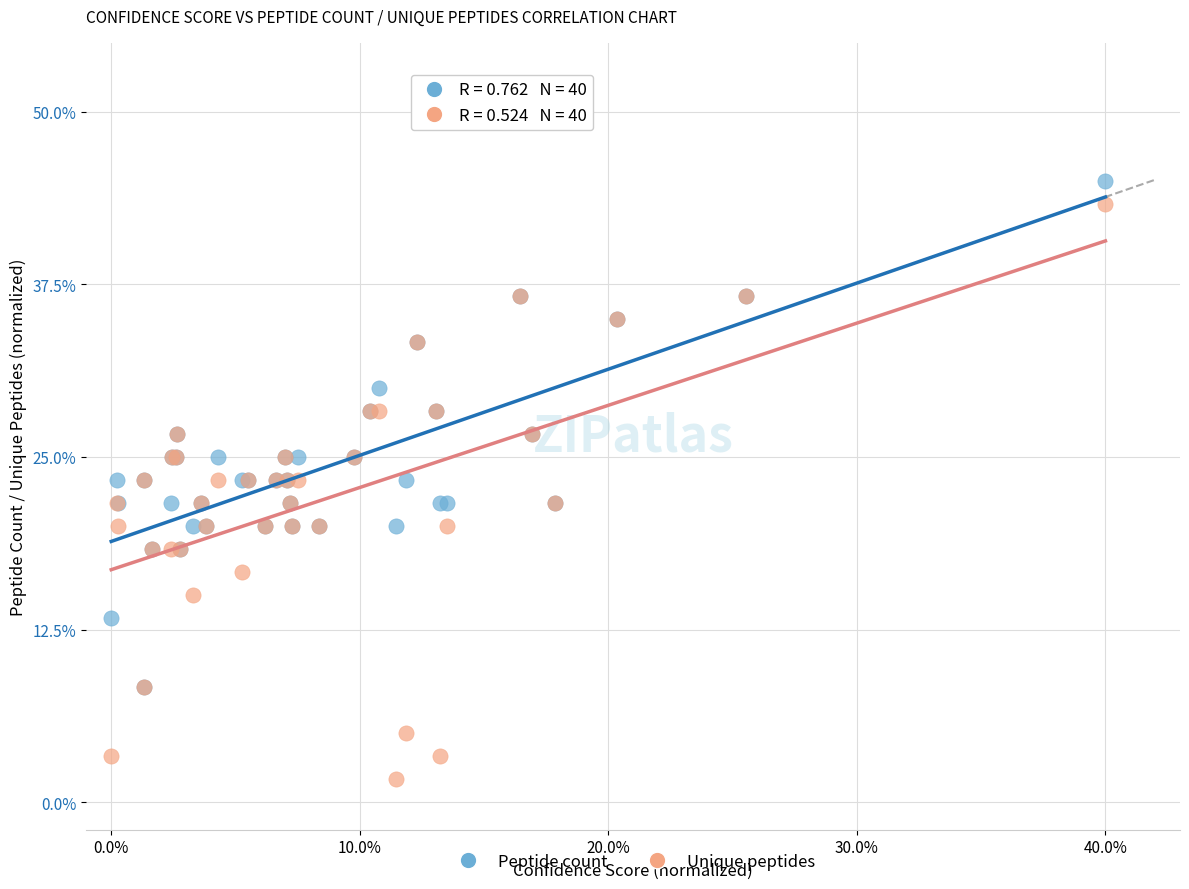

What are all the series names shown in the legend?

Peptide count, Unique peptides